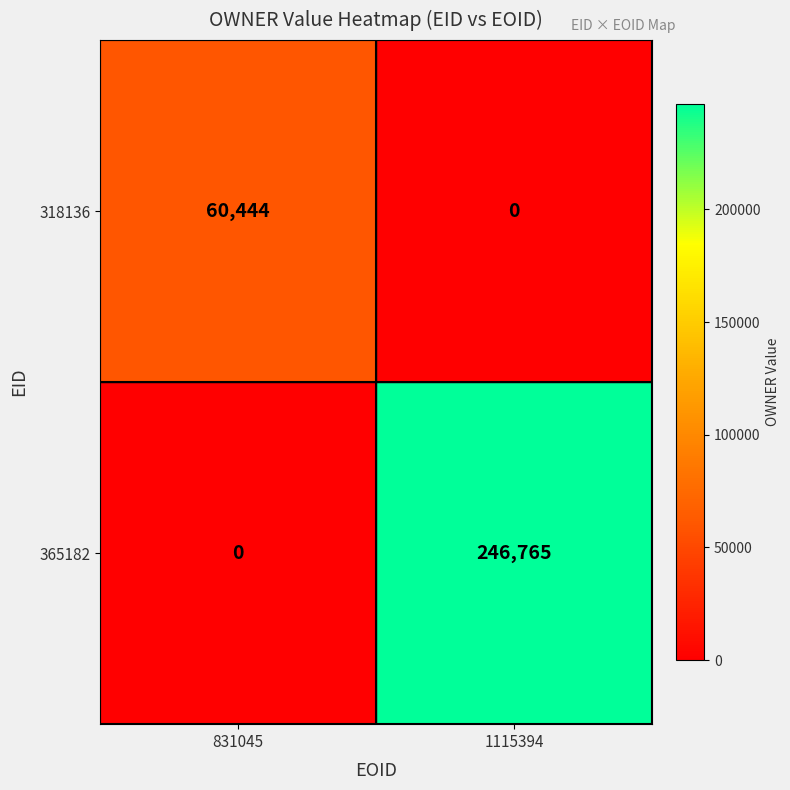

What is the total value across all series at 1115394?

246765